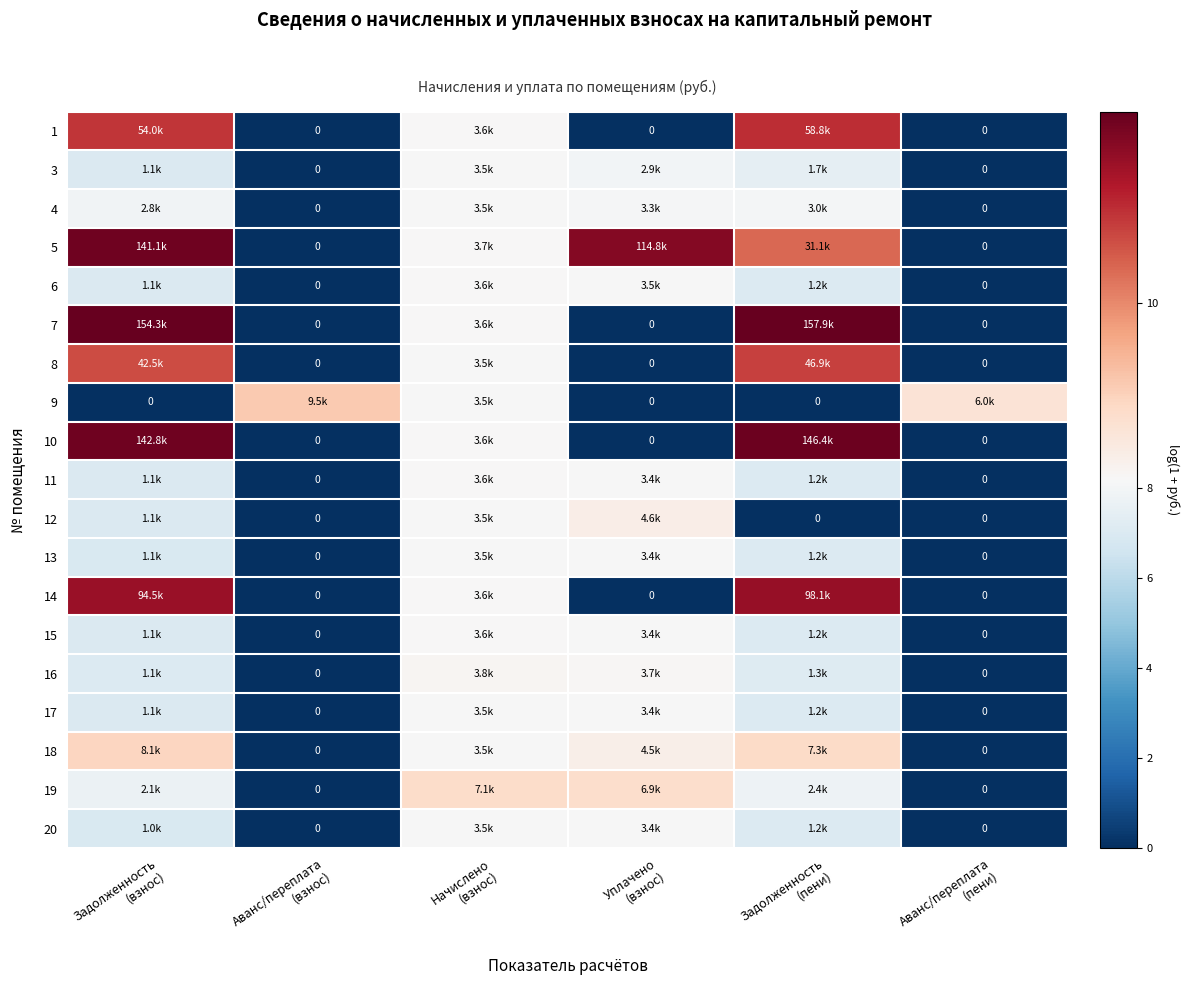

How many values in the 13 series exceed 7?

3